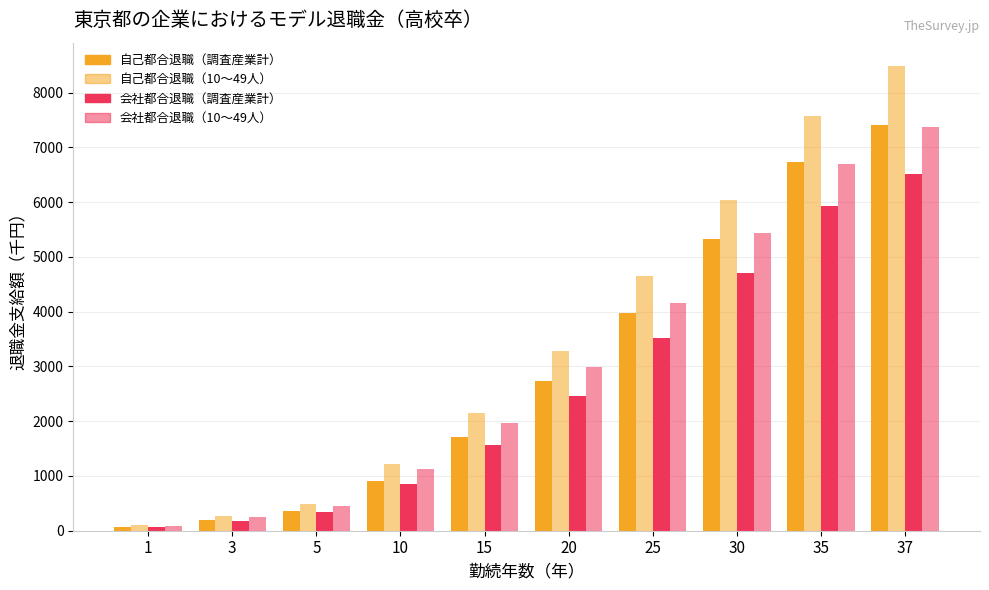

Are the bars horizontal?

No